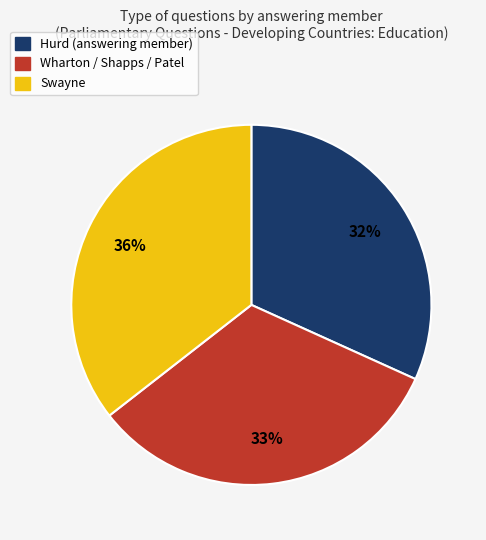

To the nearest percent, what is the average slice percentage?

33%